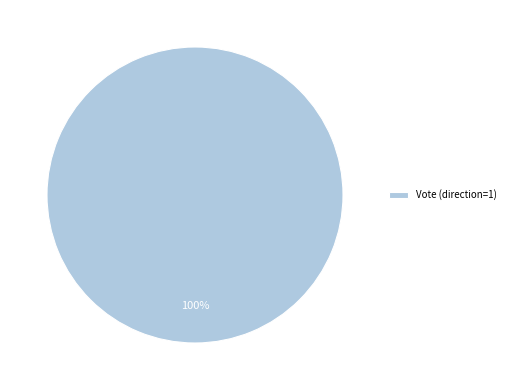

True or false: Vote (direction=1) accounts for 89% of the total.

False